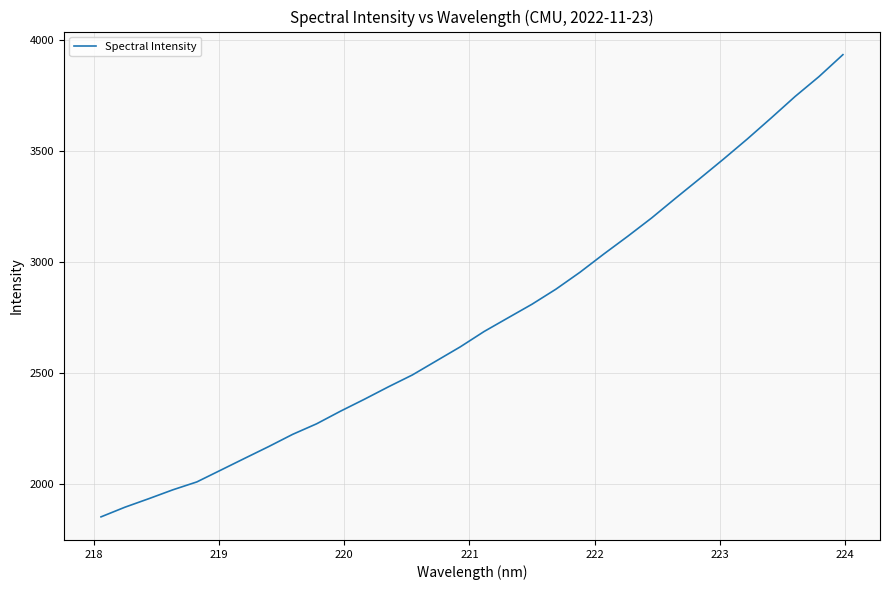

How many categories are shown in the chart?

32